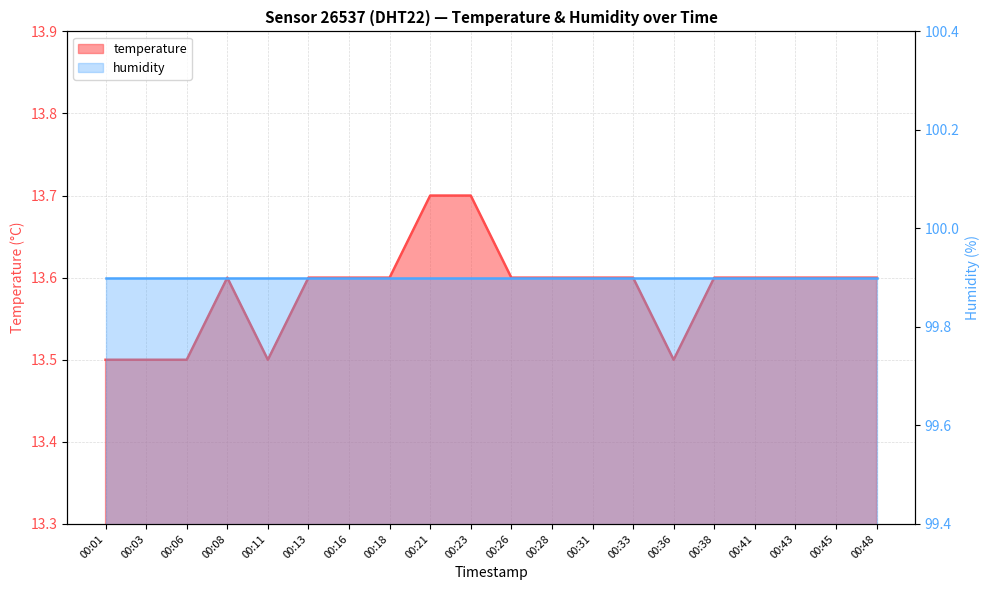

List the labels in order of value, smallest first.

00:01, 00:03, 00:06, 00:11, 00:36, 00:08, 00:13, 00:16, 00:18, 00:26, 00:28, 00:31, 00:33, 00:38, 00:41, 00:43, 00:45, 00:48, 00:21, 00:23